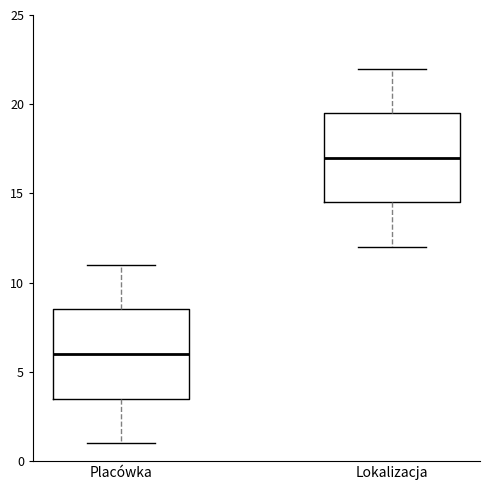

Reading left to right, transcribe this box plot: for each box, give where its median line is, the range the box spans, and where its two whiskers end, as read against the y-axis. The values are not printed on the chart, so give them approximately, as read against the axis.

Placówka: median 6.0, box 3.5 to 8.5, whiskers 1.0 to 11.0
Lokalizacja: median 17.0, box 14.5 to 19.5, whiskers 12.0 to 22.0